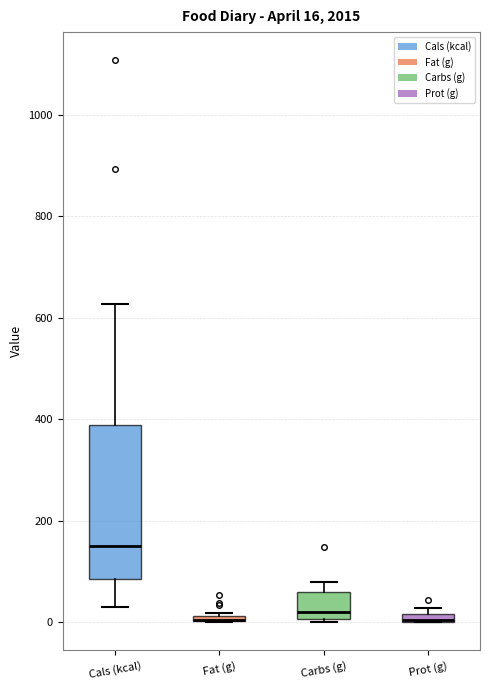

Comparing the boxes themselves (not the whiskers), which one is the tallest?

Cals (kcal)